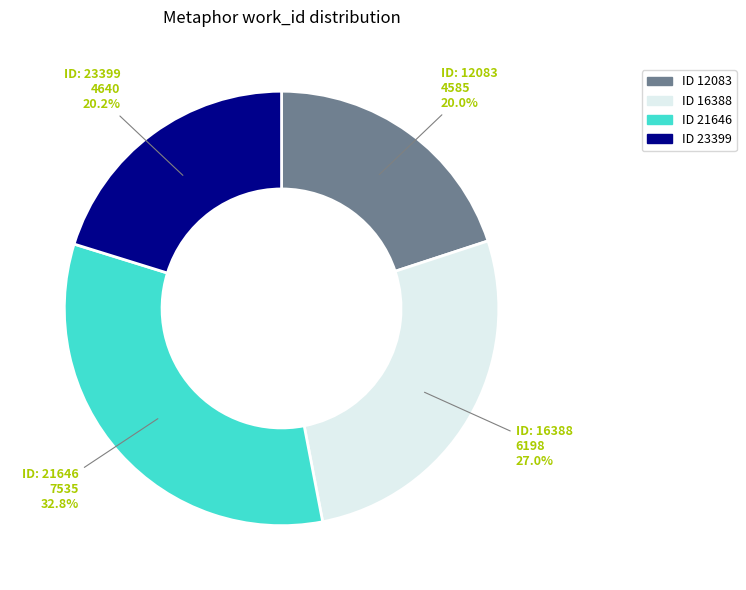

Is there a majority slice in this chart?

No